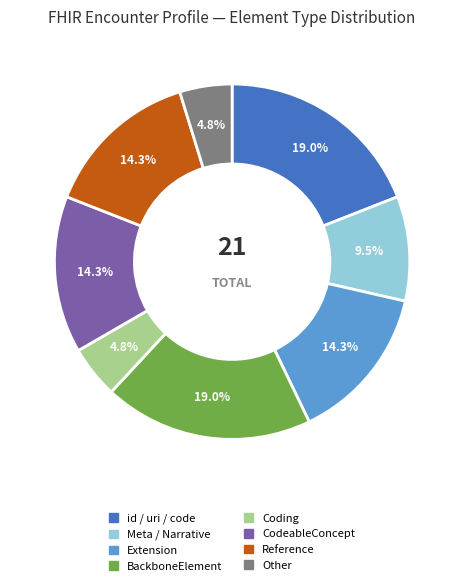

Does Meta / Narrative account for over 50% of the chart?

No